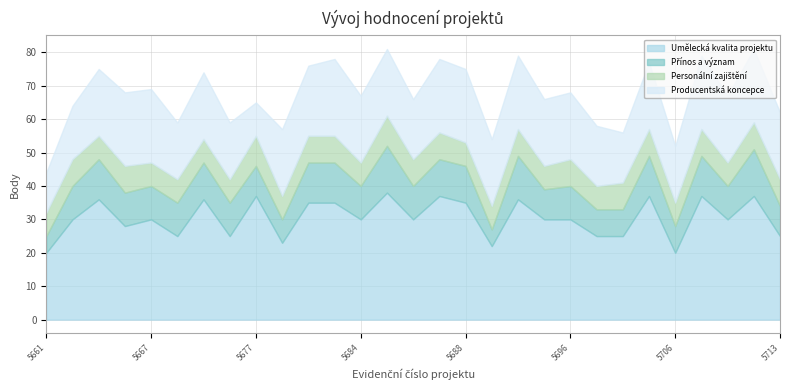

At how many categories does at least one series exceed 12?

29